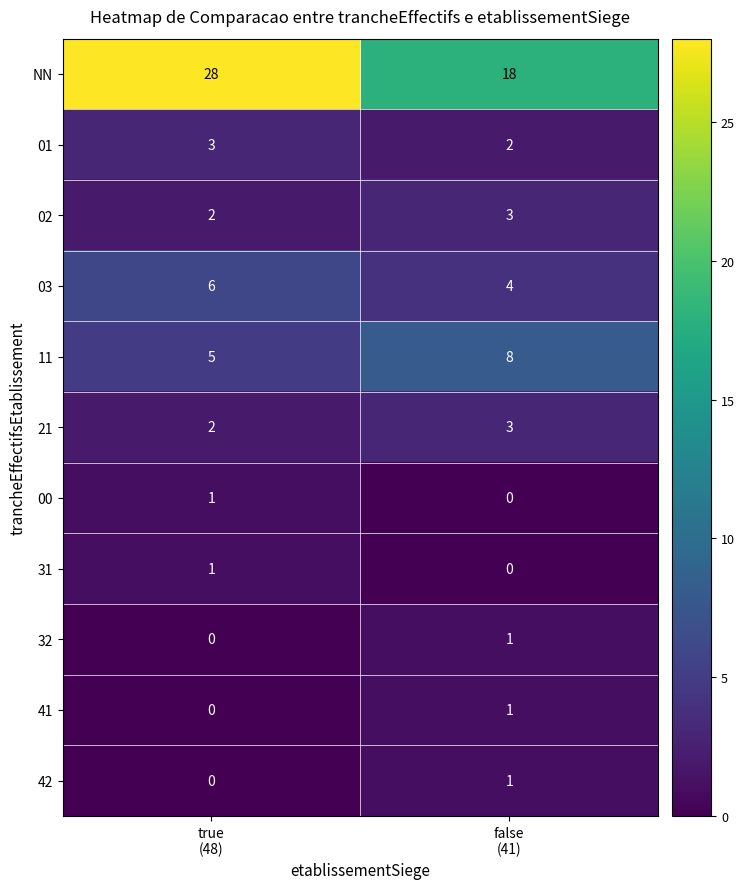

Which series has the widest spread of values?

NN